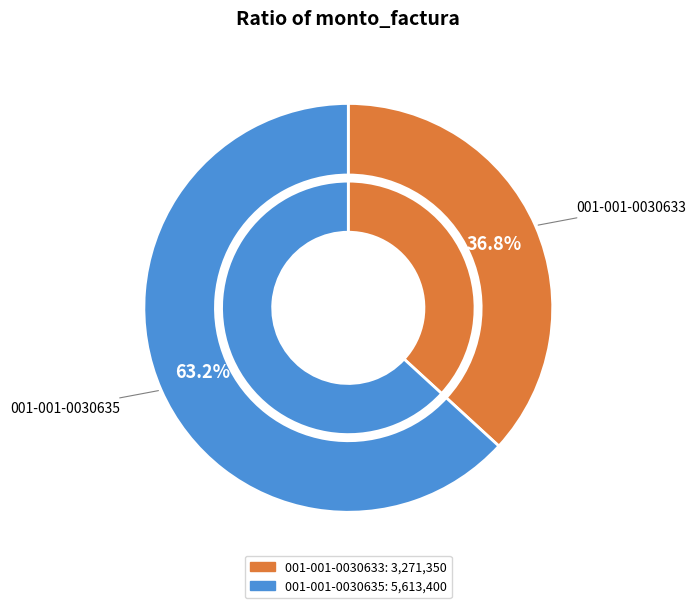

The 001-001-0030633 slice represents 29% of the pie. True or false?

False